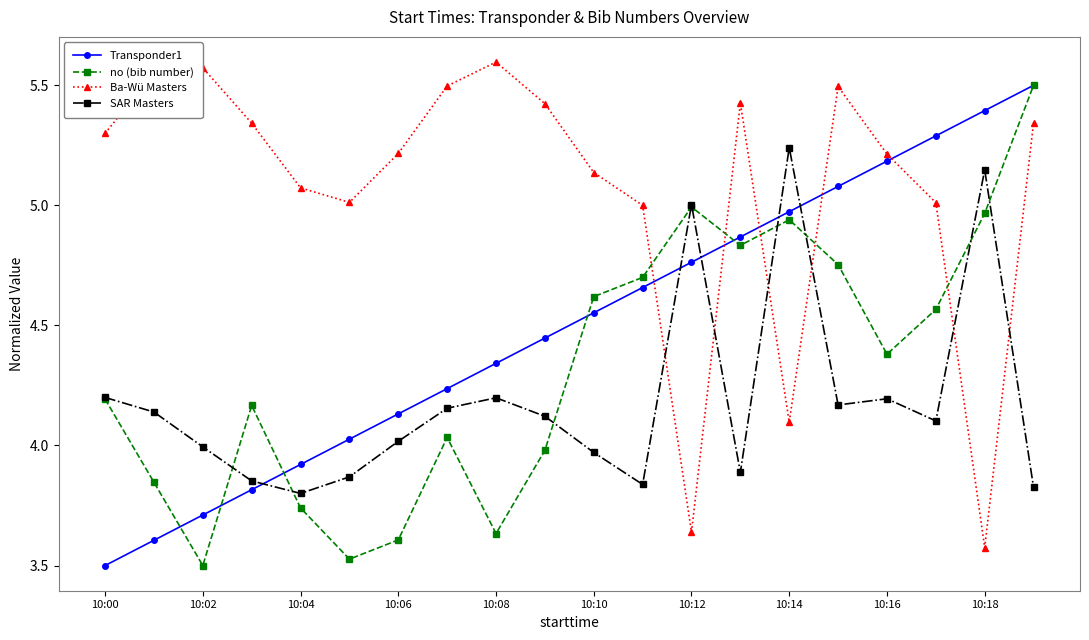

Count the number of data series in this chart.

4